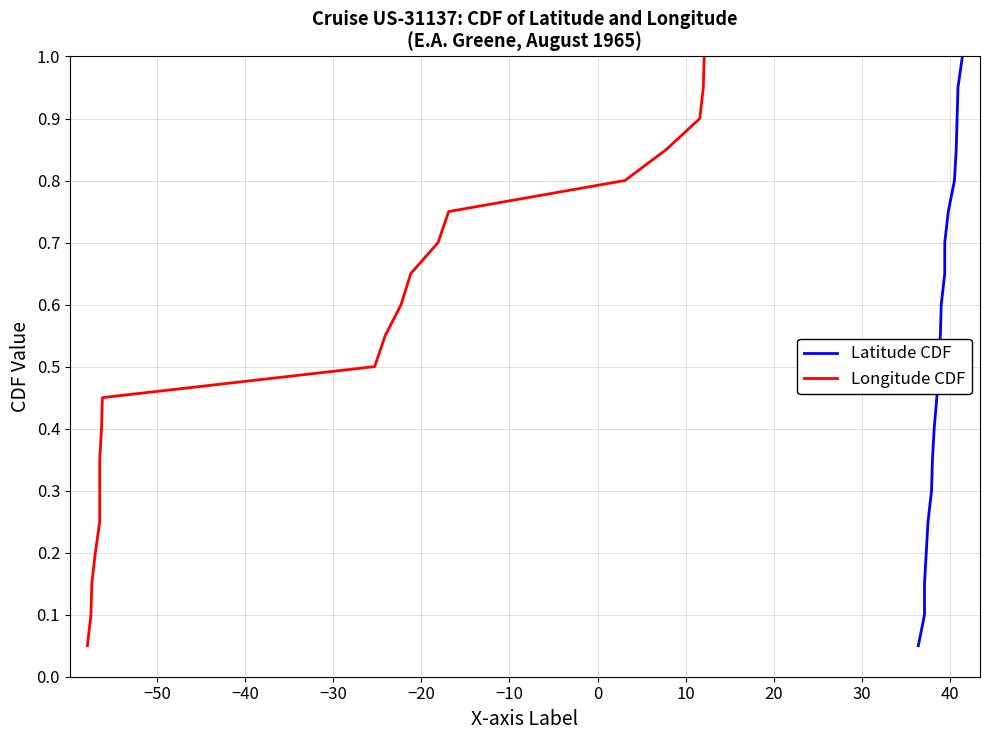

True or false: Longitude CDF and Latitude CDF cross at least once.

False